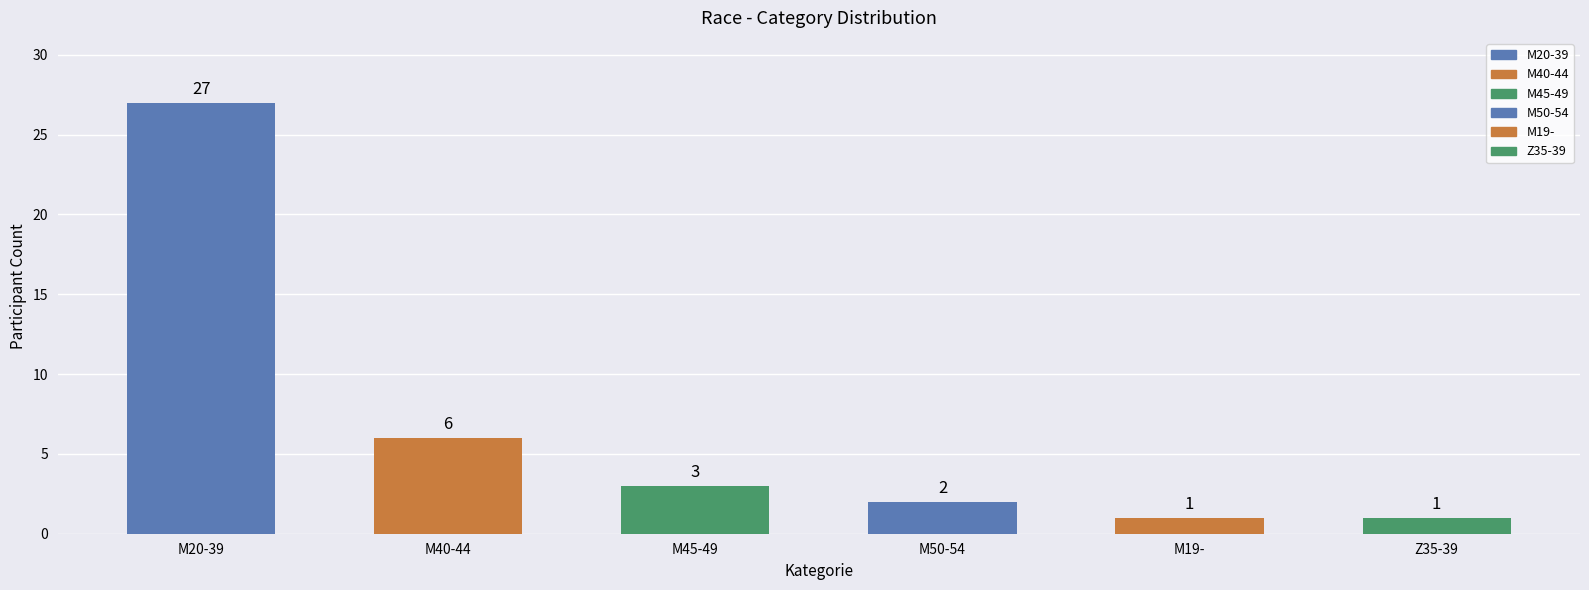

How many bars are there in total?

6